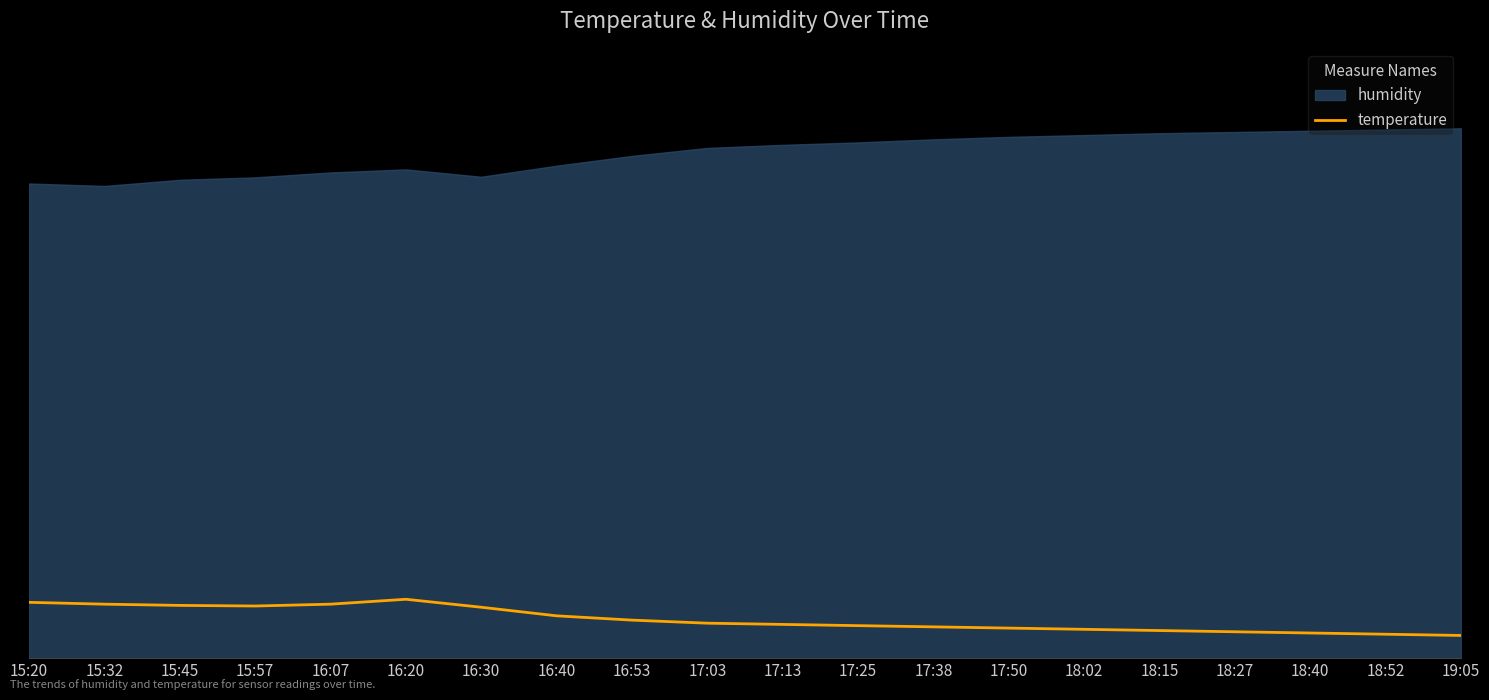

What is the smallest value displayed?

3.7